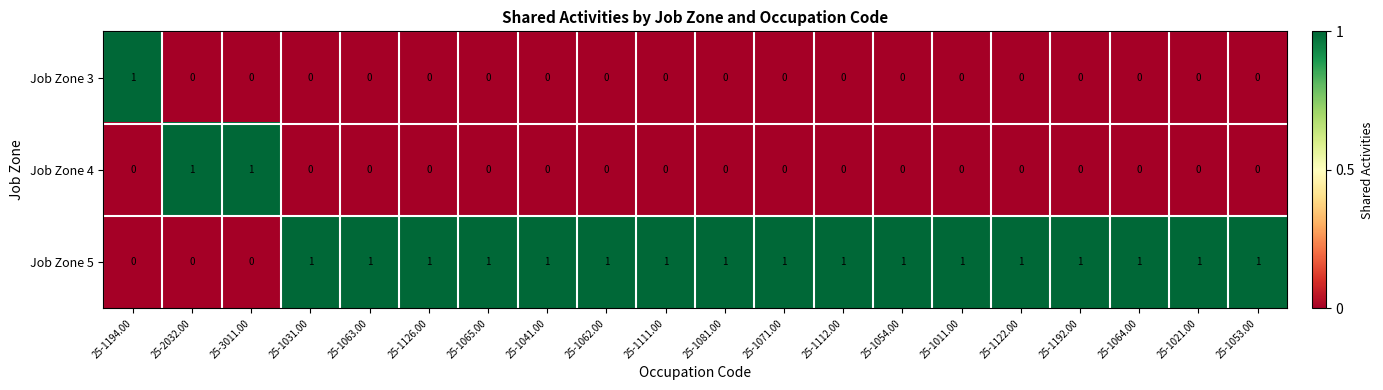

Count the Job Zone 3 values in the range 0 to 1.

20